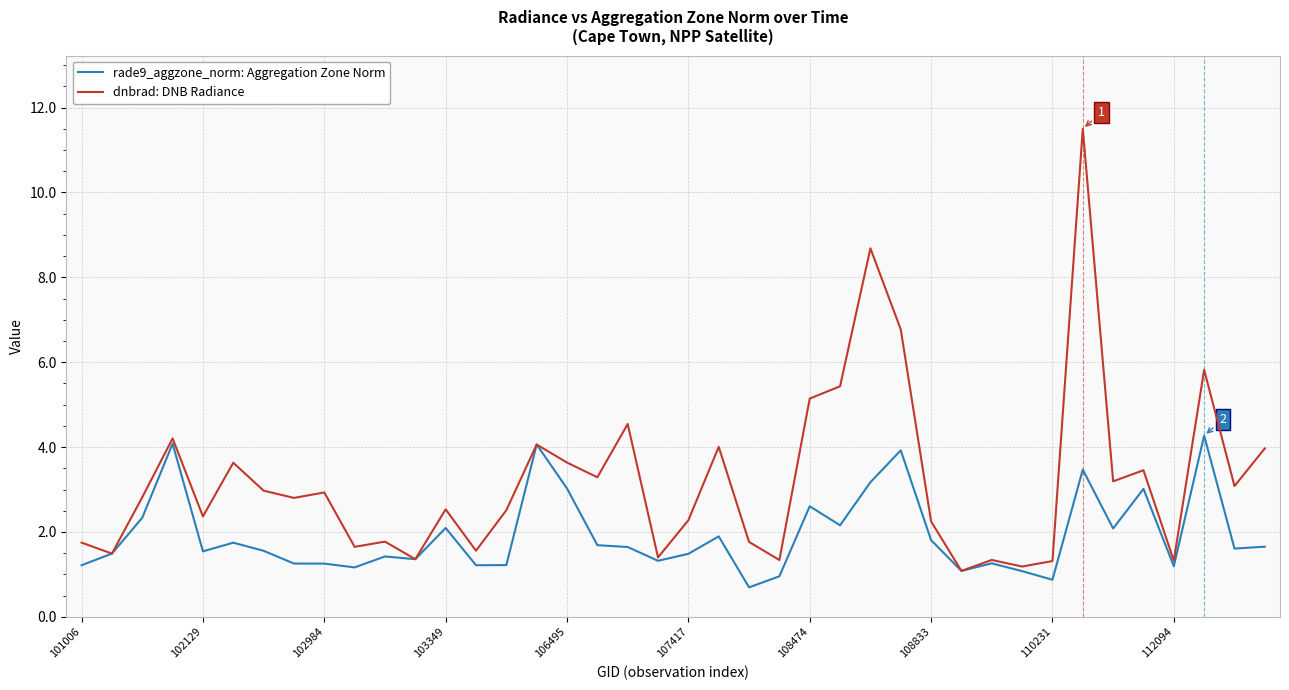

What is the smallest value displayed?

0.7